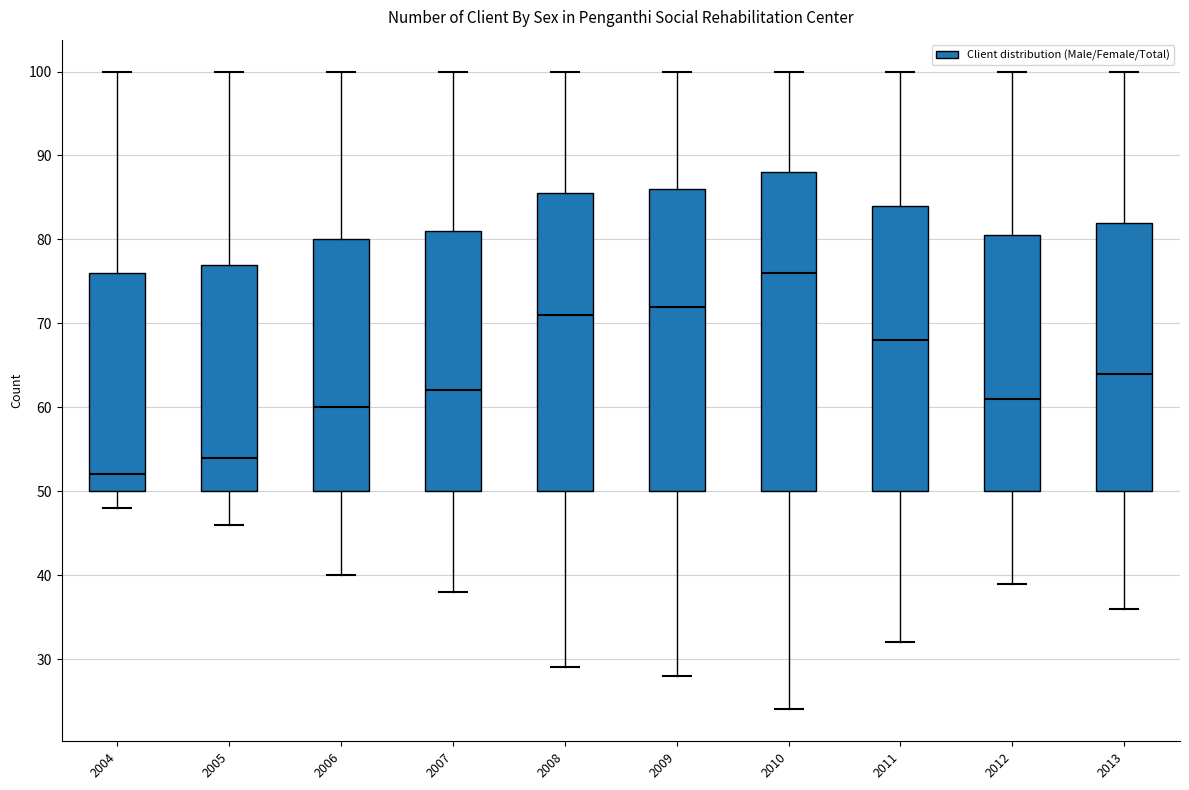

Reading left to right, read every box against the y-axis: the position of its median line, the range the box covers, and the ends of its whiskers. The values are not printed on the chart, so give them approximately, as read against the axis.

2004: median 52, box 50 to 76, whiskers 48 to 100
2005: median 54, box 50 to 77, whiskers 46 to 100
2006: median 60, box 50 to 80, whiskers 40 to 100
2007: median 62, box 50 to 81, whiskers 38 to 100
2008: median 71, box 50 to 86, whiskers 29 to 100
2009: median 72, box 50 to 86, whiskers 28 to 100
2010: median 76, box 50 to 88, whiskers 24 to 100
2011: median 68, box 50 to 84, whiskers 32 to 100
2012: median 61, box 50 to 81, whiskers 39 to 100
2013: median 64, box 50 to 82, whiskers 36 to 100